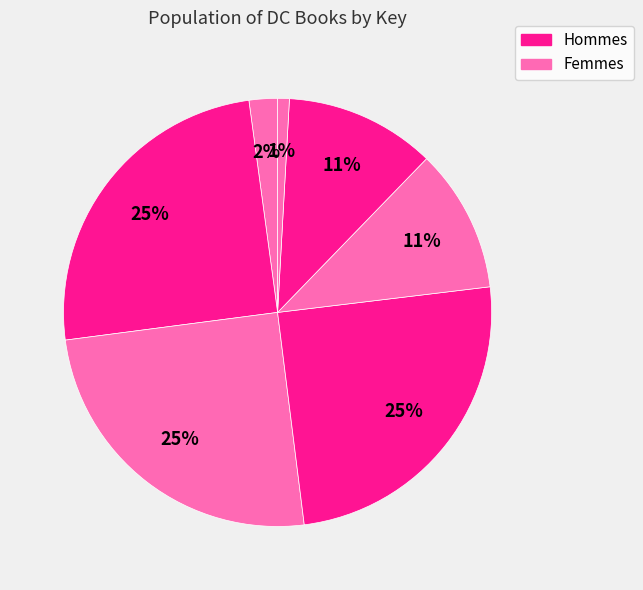

To the nearest percent, what is the difference between the largest and smallest slice percentages?

24%